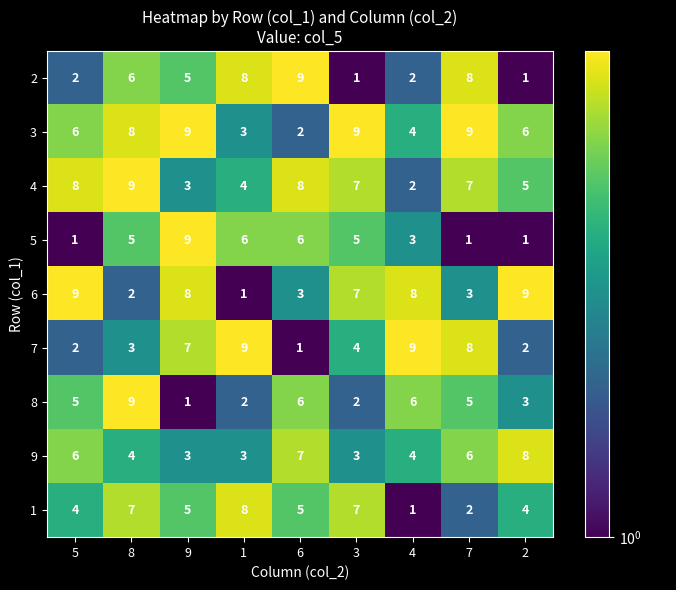

Between 5 and 3, which series saw the biggest shift?

5